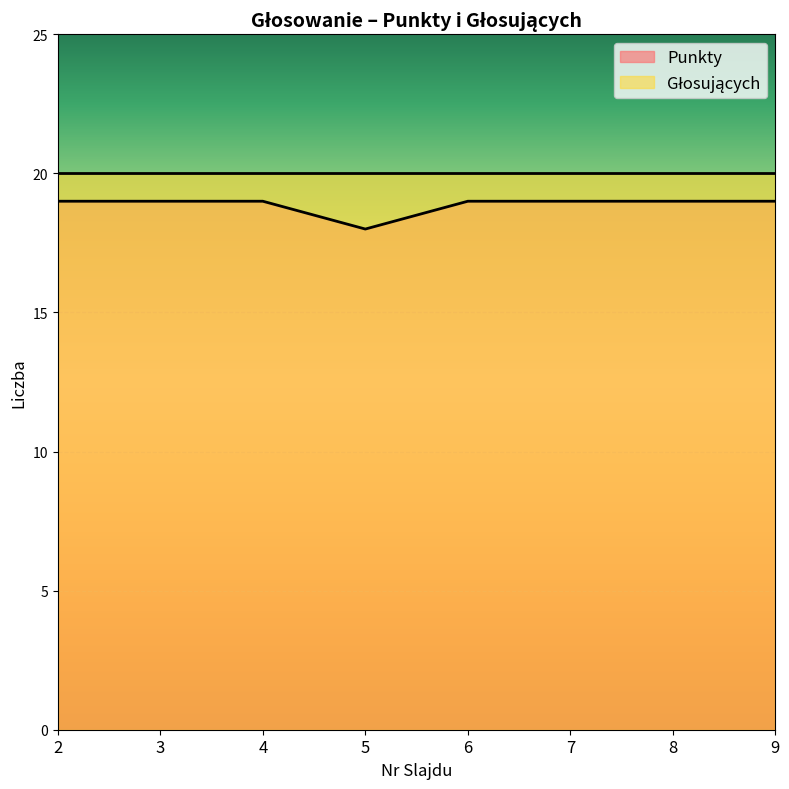

Reading left to right, list all the values displayed in this chart.

2=19	3=19	4=19	5=18	6=19	7=19	8=19	9=19